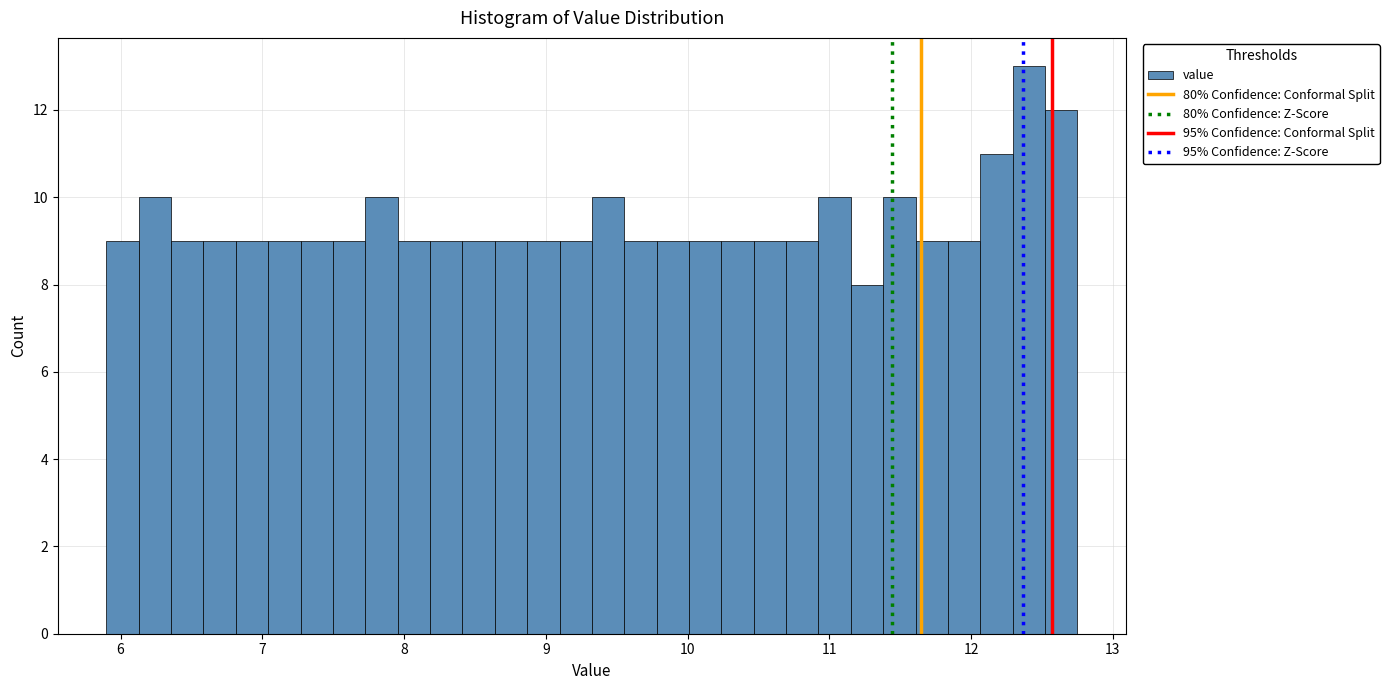

Read against the x-axis, roughly where is the centre of the tallest bar?

12.4